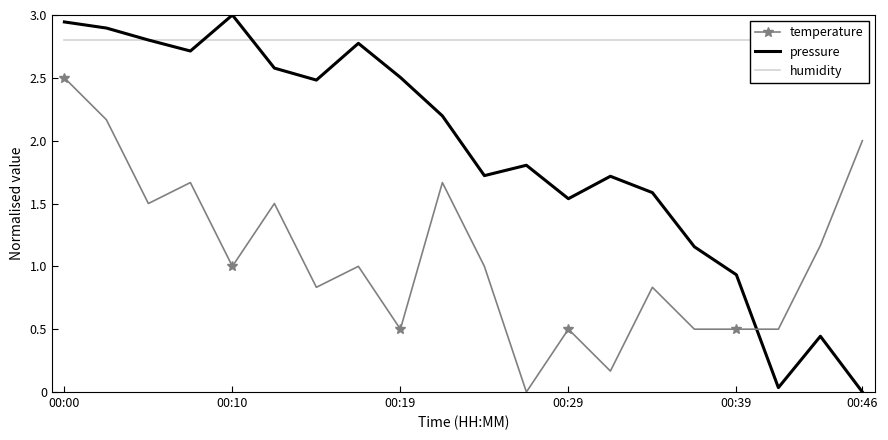

The temperature series shows 0.8 at 00:39. True or false?

False